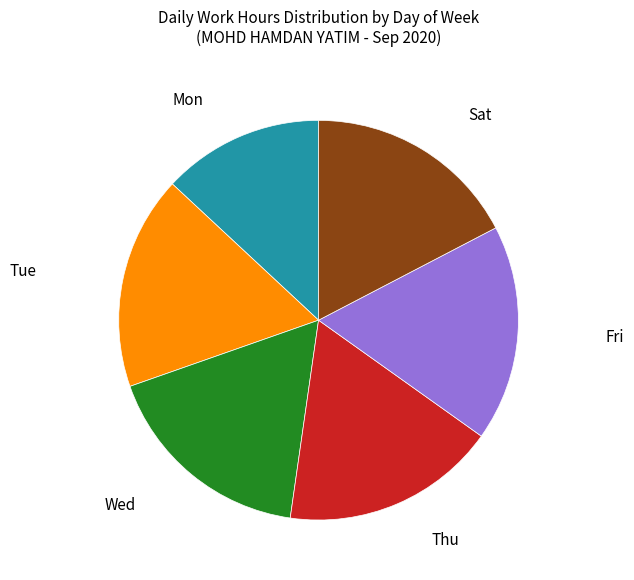

Which category has the smallest portion of the pie?

Mon